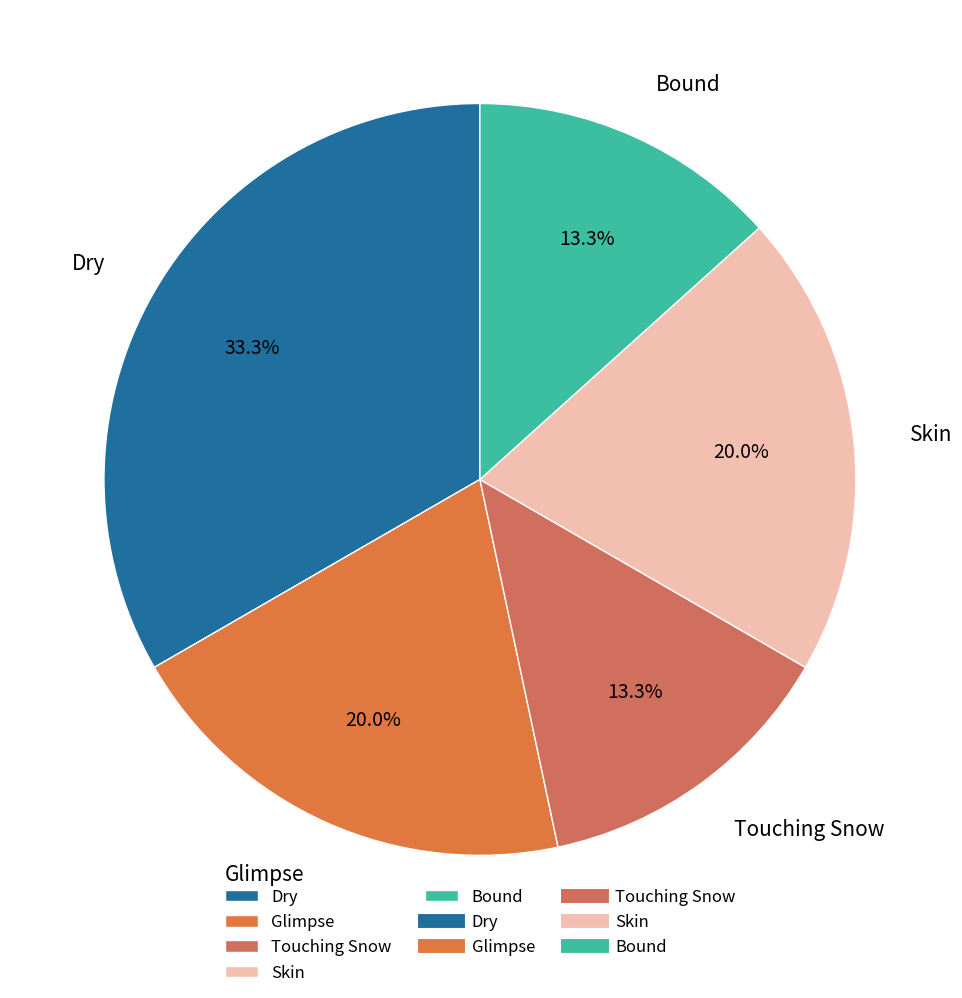

The Skin slice represents 34% of the pie. True or false?

False